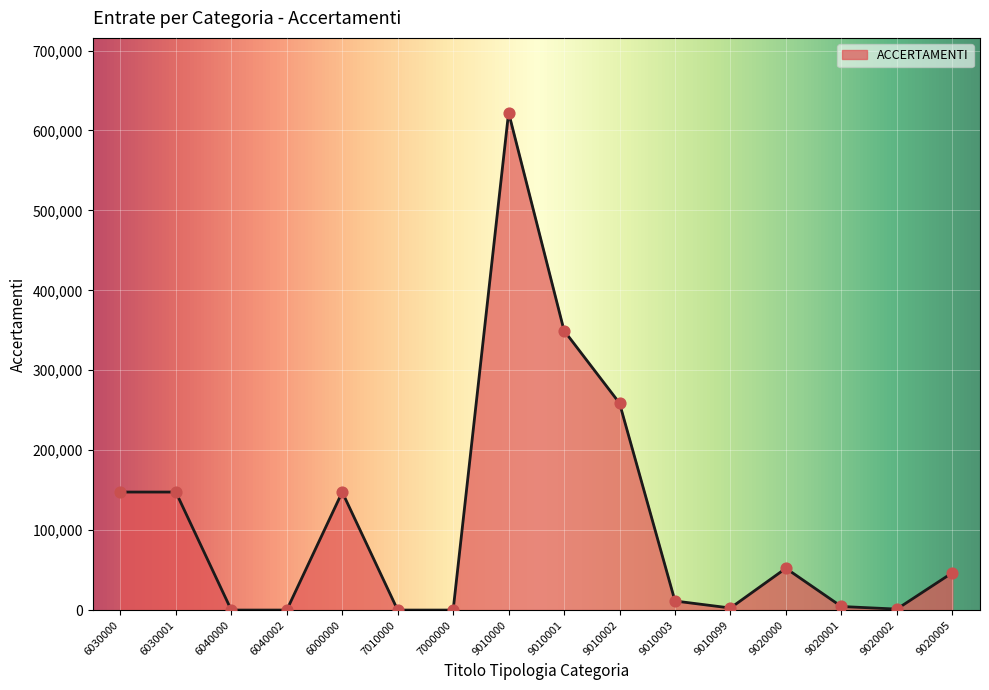

Between 9010001 and 6030000, which is larger?

9010001